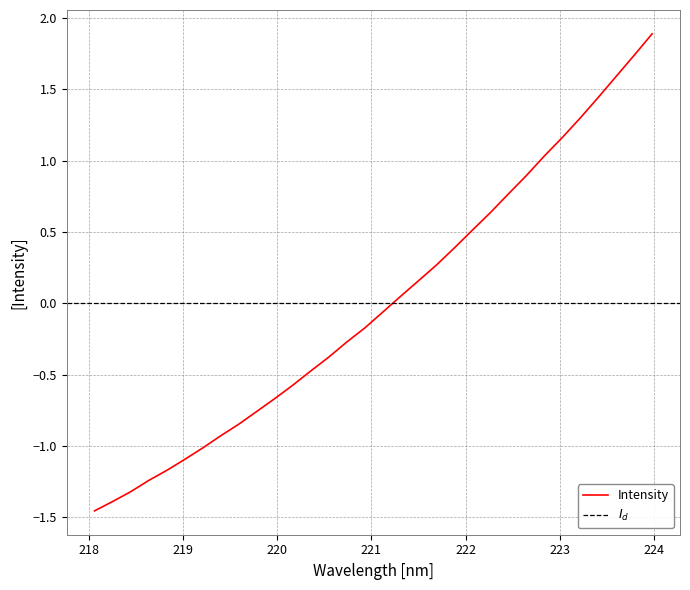

At which label does the data first exceed 0?

221.3083